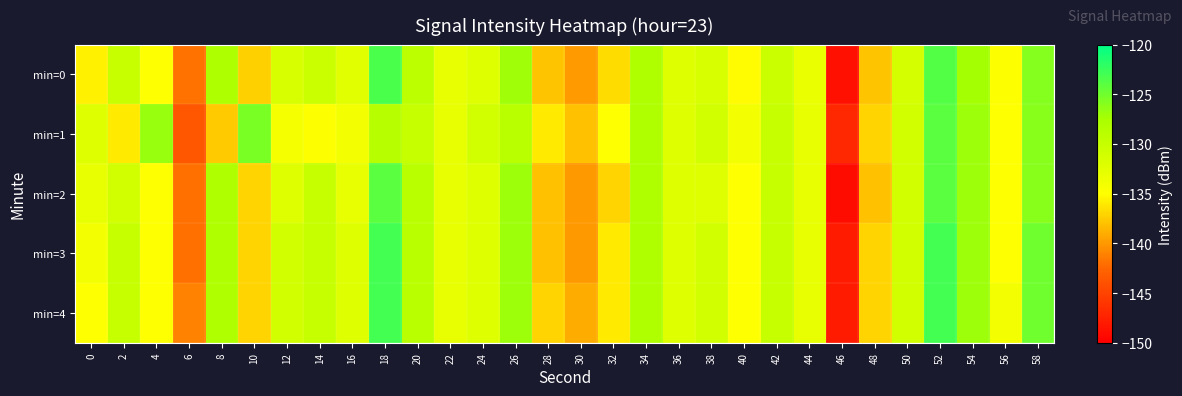

Which series changed the most between 32 and 58?

min=2